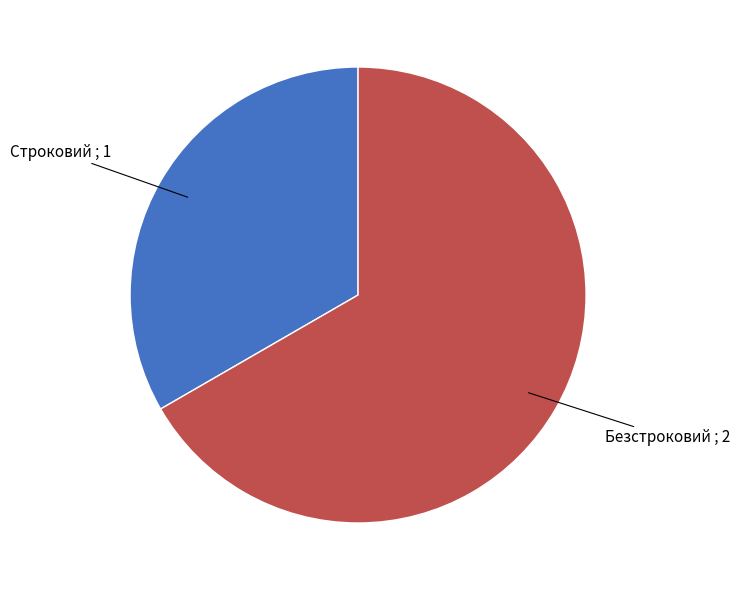

Rank the categories by value from lowest to highest.

Строковий, Безстроковий